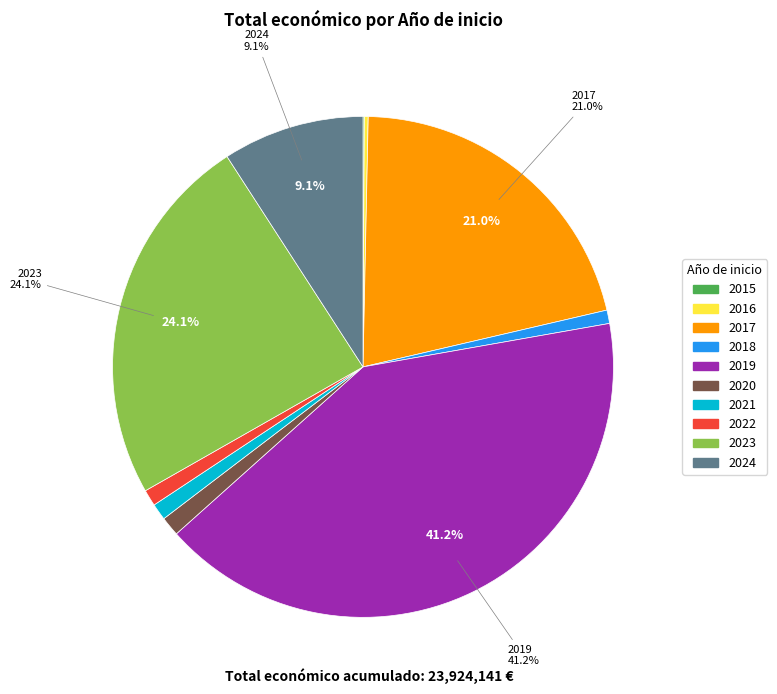

Is 2021 the majority of the pie?

No